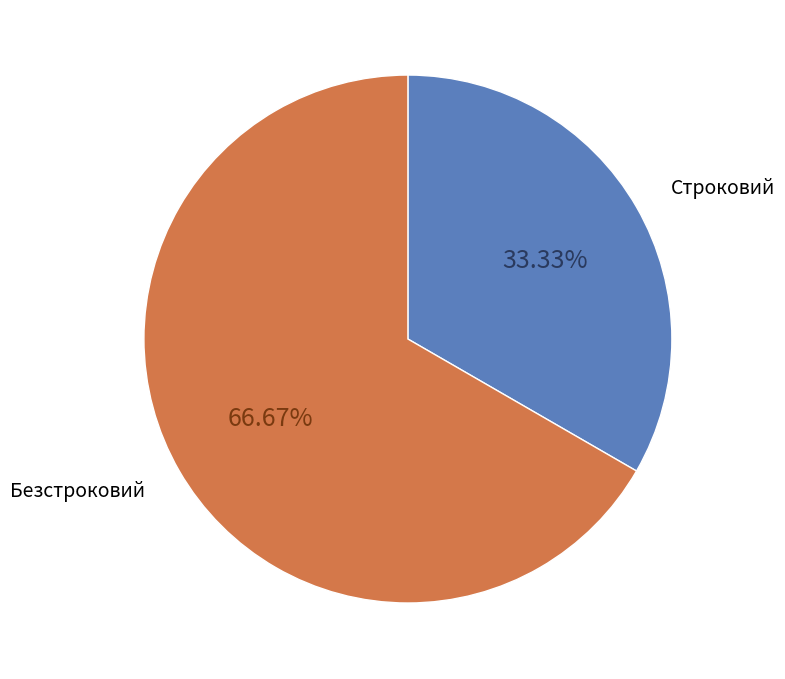

Is it true that Строковий is 33% of the pie?

True